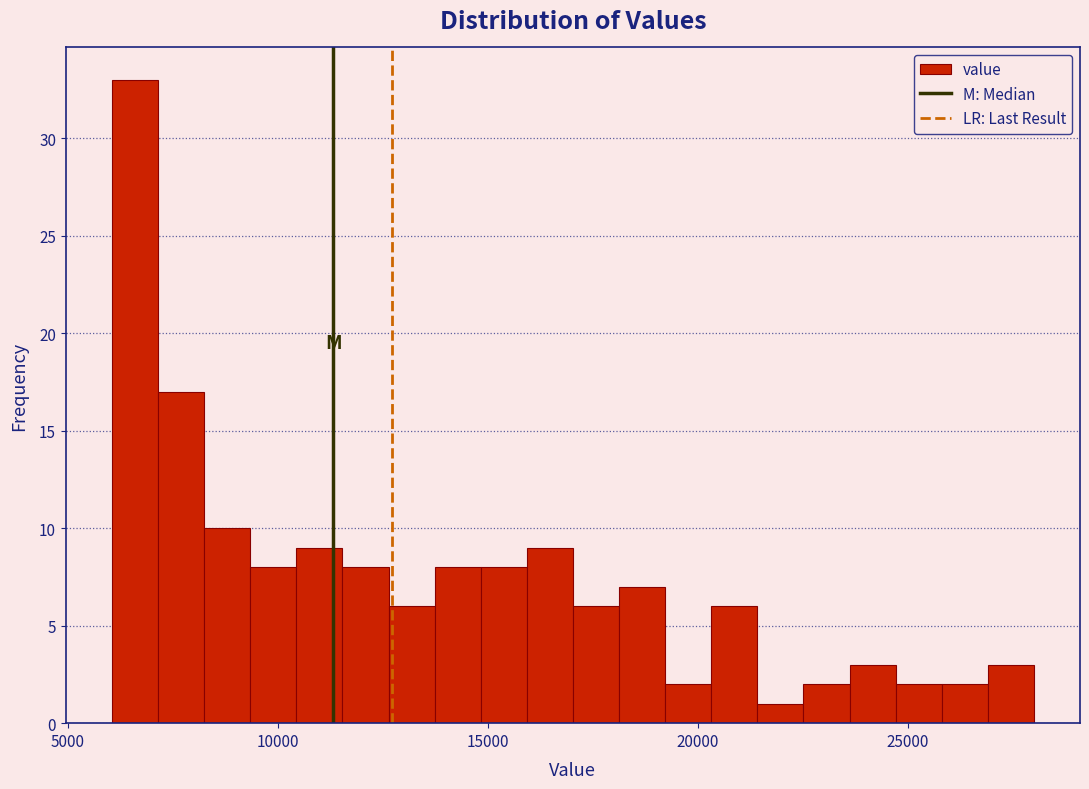

Around what value on the x-axis is the tallest bar? Give the approximate position of its centre, as read against the axis.

6500